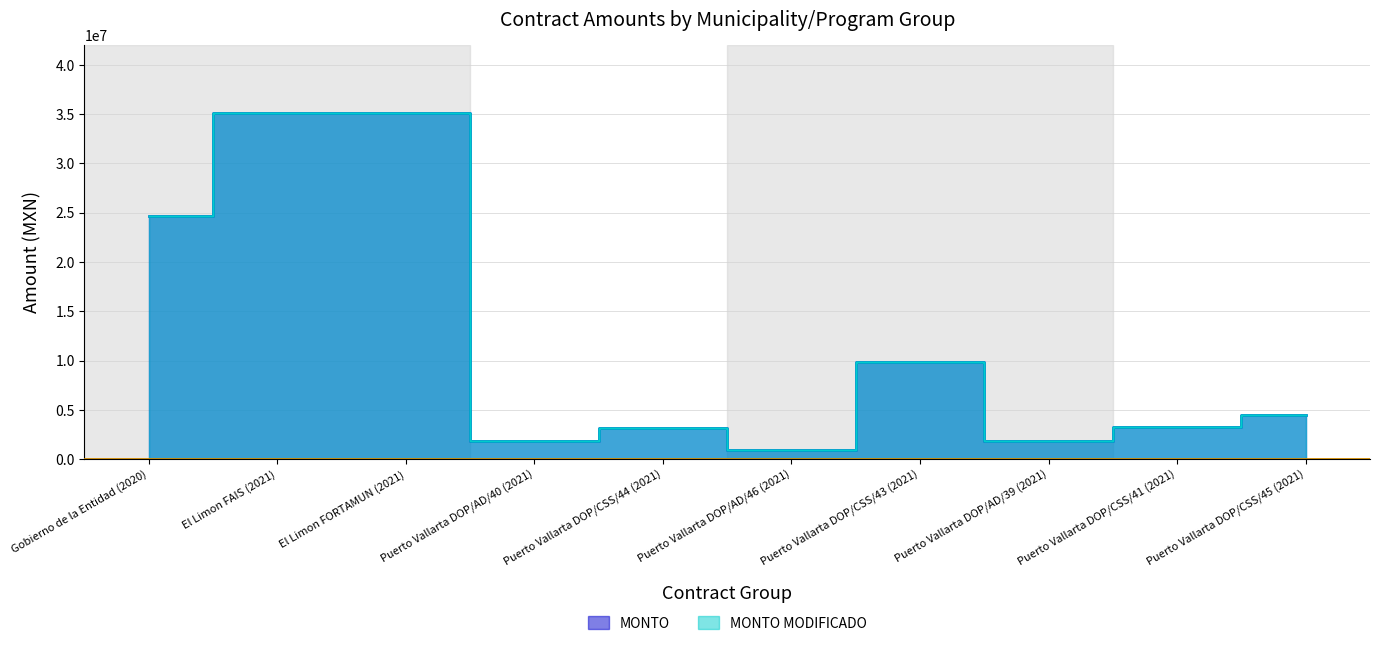

At how many categories does at least one series exceed 30211419?

2